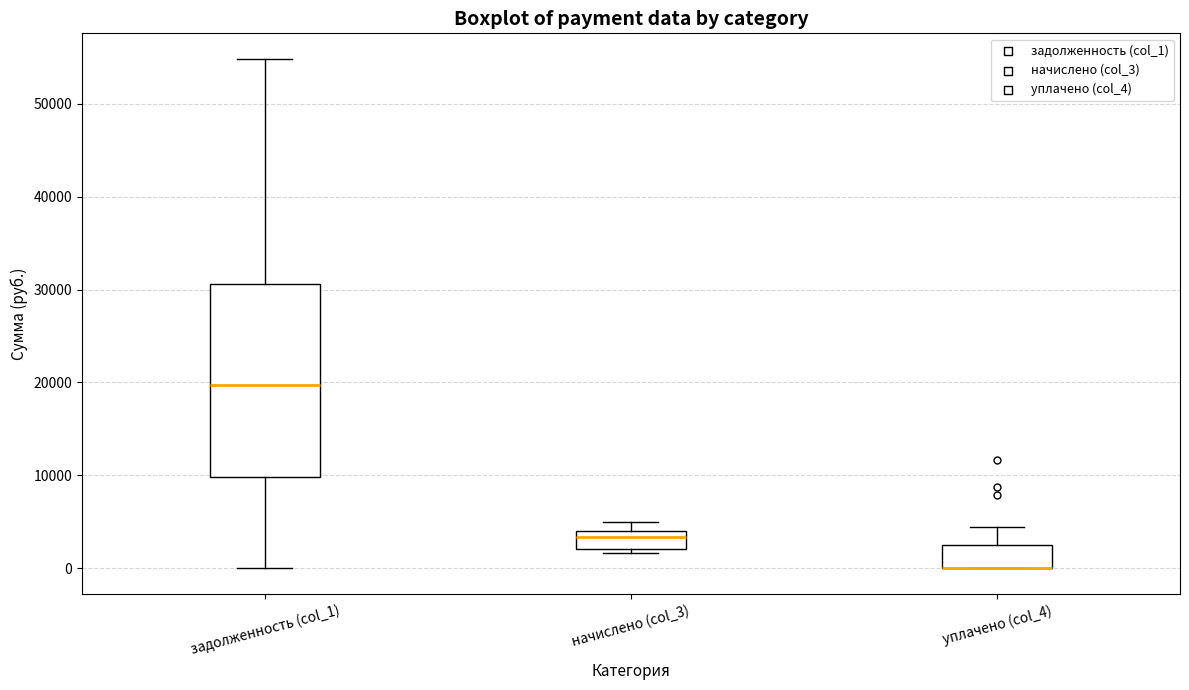

Where does the upper whisker of the box for уплачено (col_4) end on the y-axis? The values are not printed on the chart, so give them approximately, as read against the axis.

4000